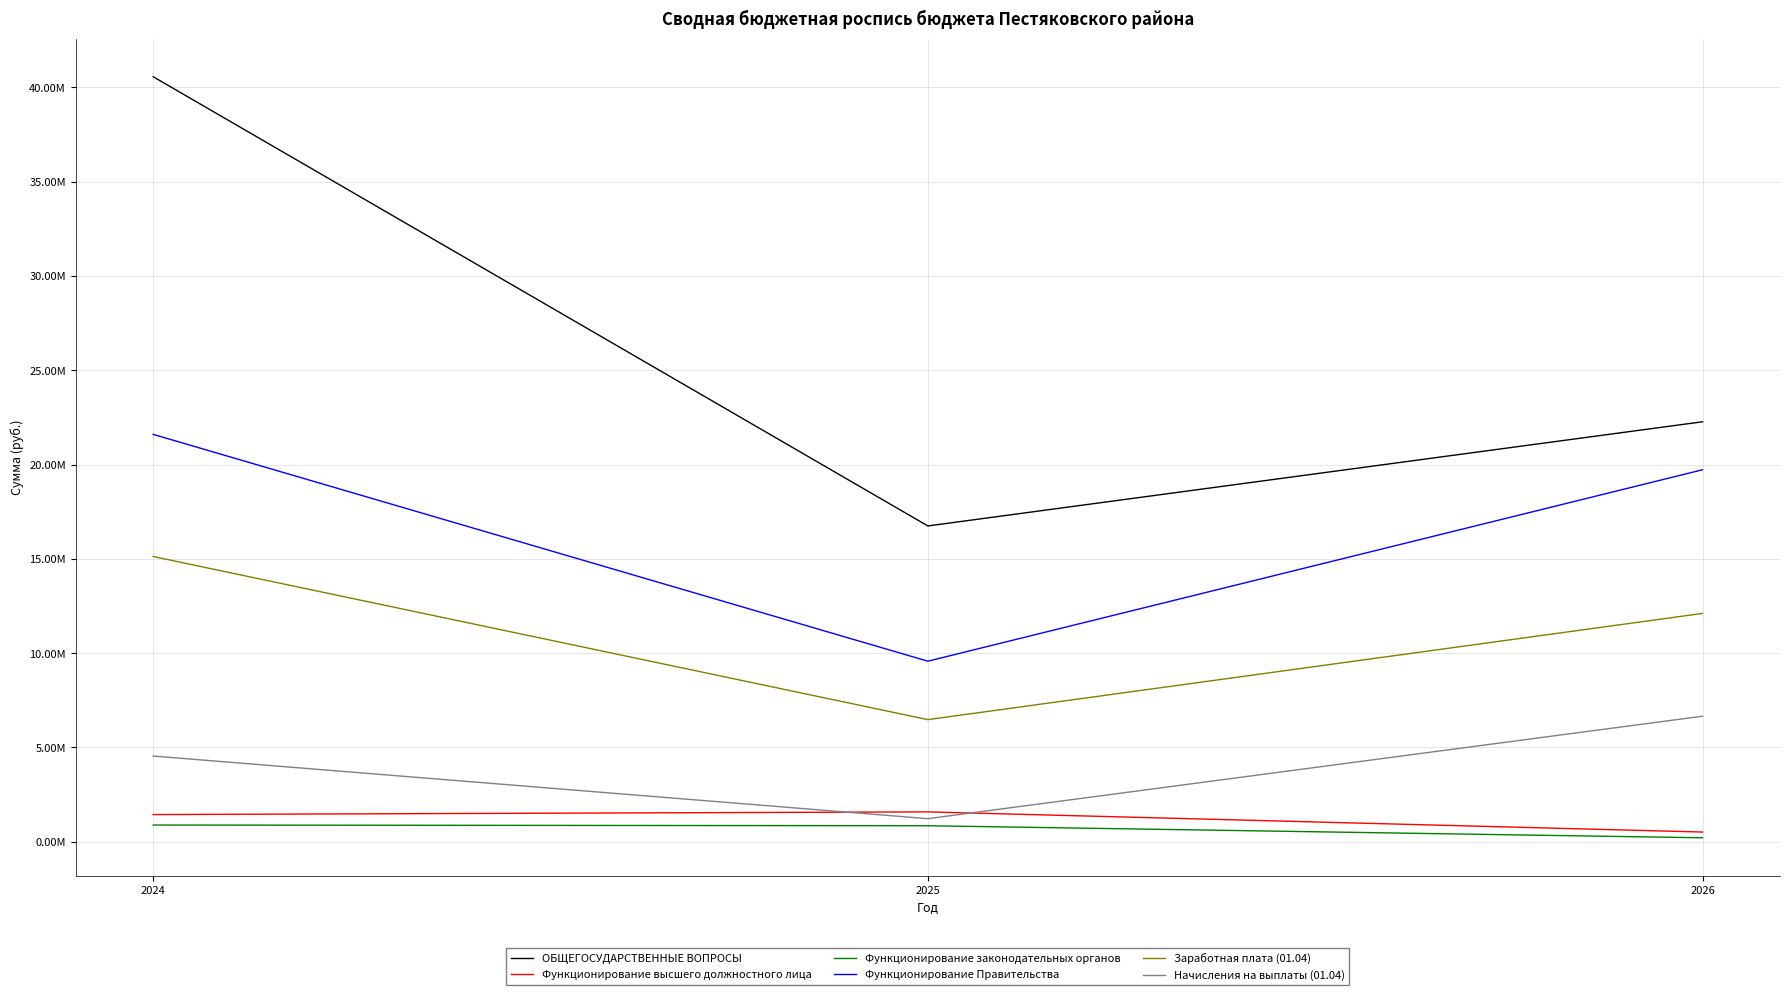

Reading left to right, list all the values displayed in this chart.

ОБЩЕГОСУДАРСТВЕННЫЕ ВОПРОСЫ: 40567096.6	16745185.1	22269336.8
Функционирование высшего должностного лица: 1439942.0	1581675.4	513082.2
Функционирование законодательных органов: 884678.3	846834.3	208333.6
Функционирование Правительства: 21601328.9	9572843.2	19723850.7
Заработная плата (01.04): 15124236.6	6474157.1	12106700.6
Начисления на выплаты (01.04): 4542987.8	1221455.1	6655696.8